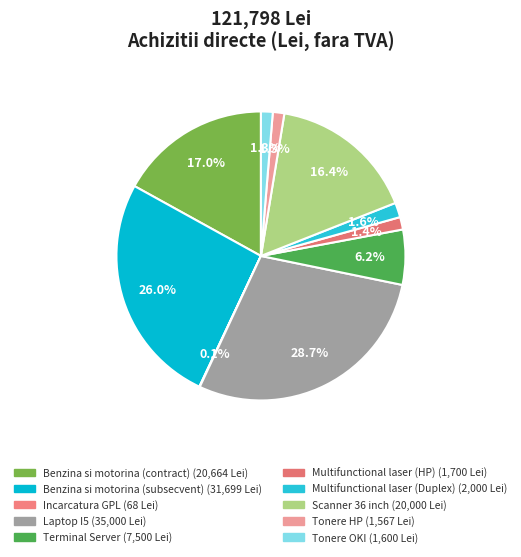

To the nearest percent, what is the difference between the Incarcatura GPL and Benzina si motorina (contract) slice percentages?

17%